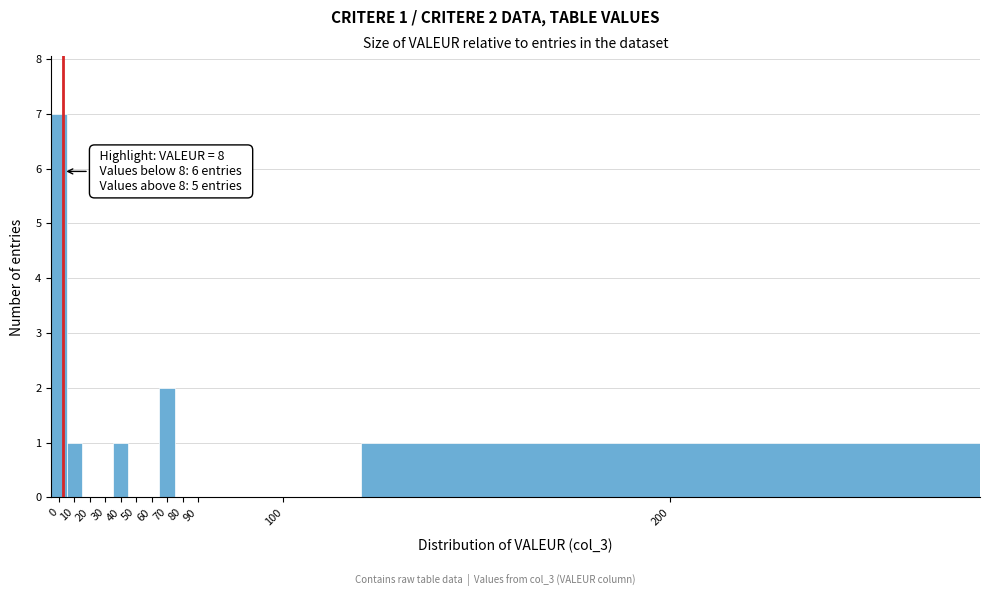

Reading left to right, list all the values displayed in this chart.

0=7	10=1	20=0	30=0	40=1	50=0	60=0	70=2	80=0	90=0	100=0	200=1